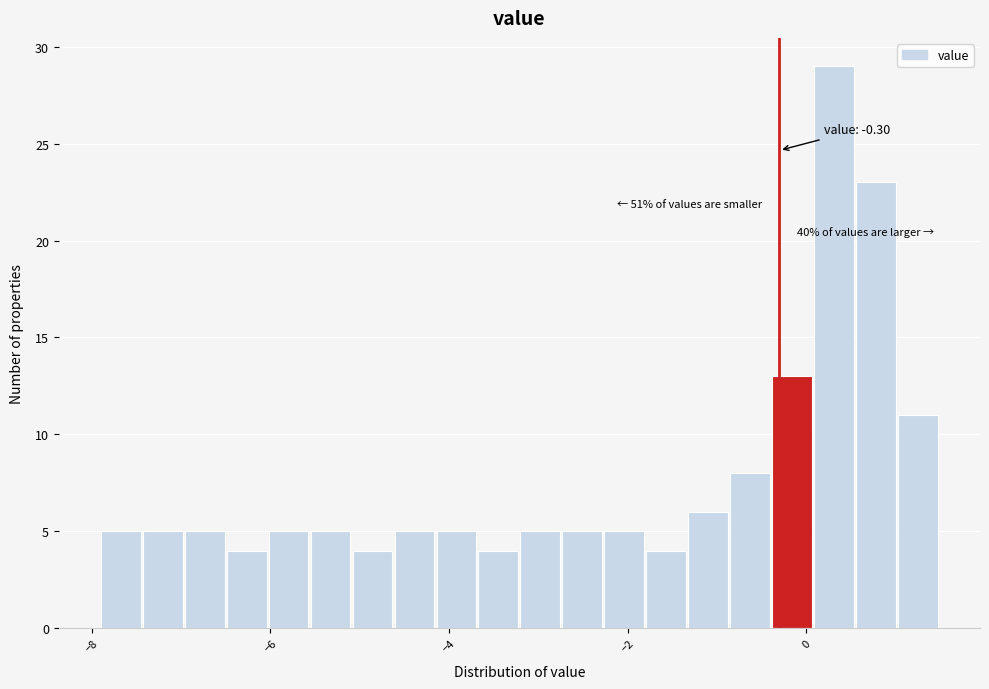

Around what value on the x-axis is the tallest bar? Give the approximate position of its centre, as read against the axis.

0.4